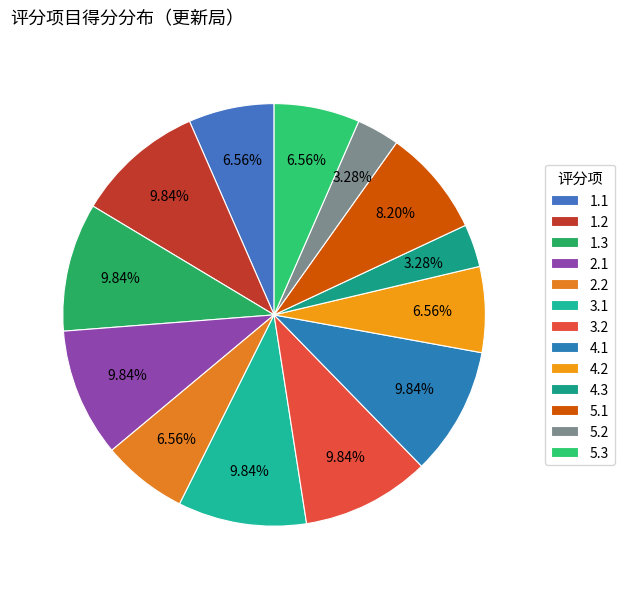

Count the number of slices in the pie.

13